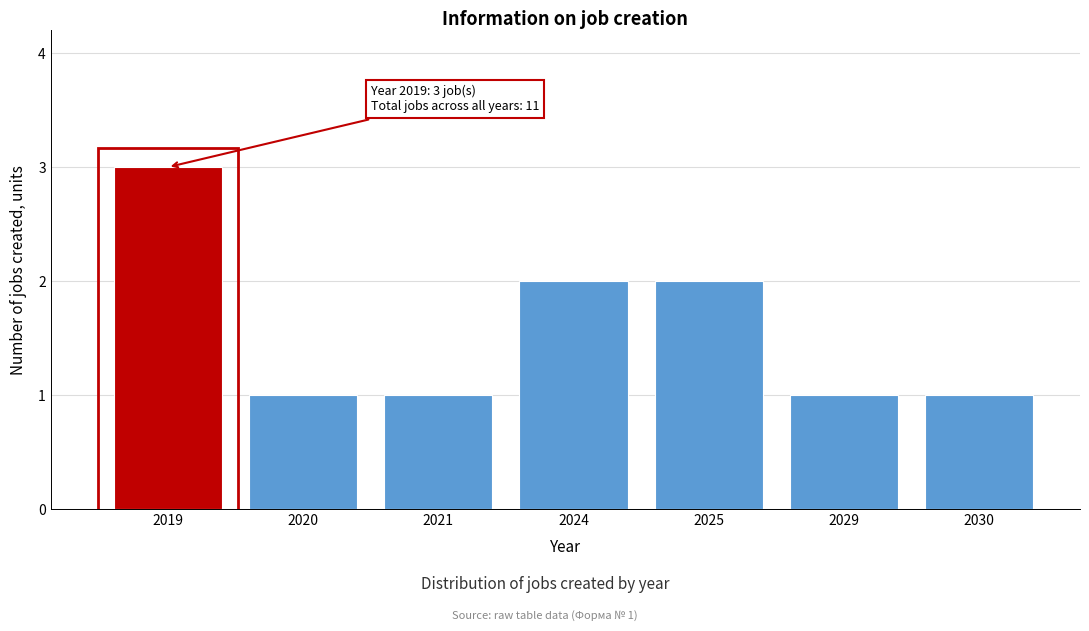

Reading left to right, what are all the values shown in this chart?

3	1	1	2	2	1	1